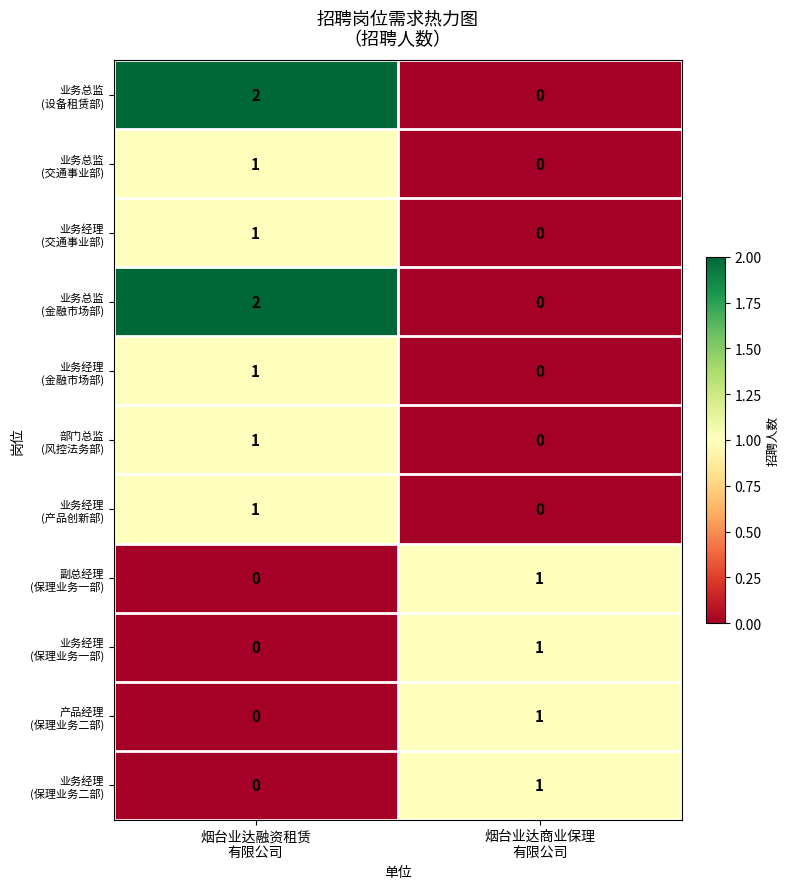

How many distinct data groups are displayed?

11